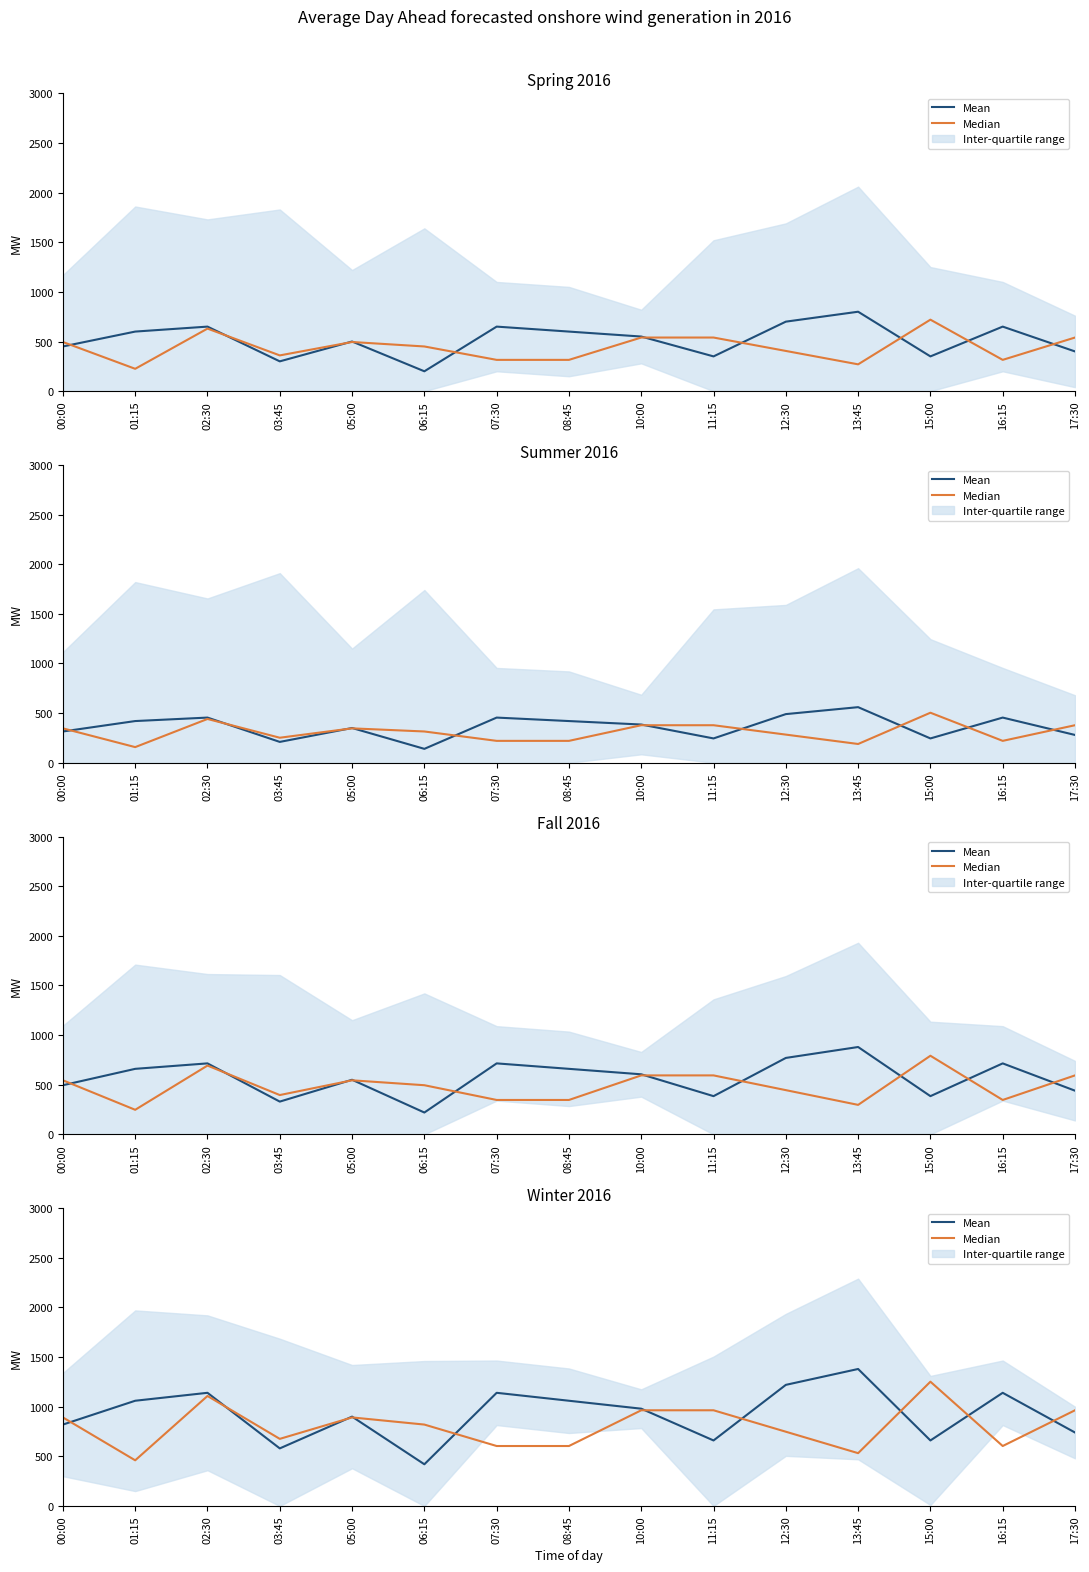

Count the number of categories in the chart.

15